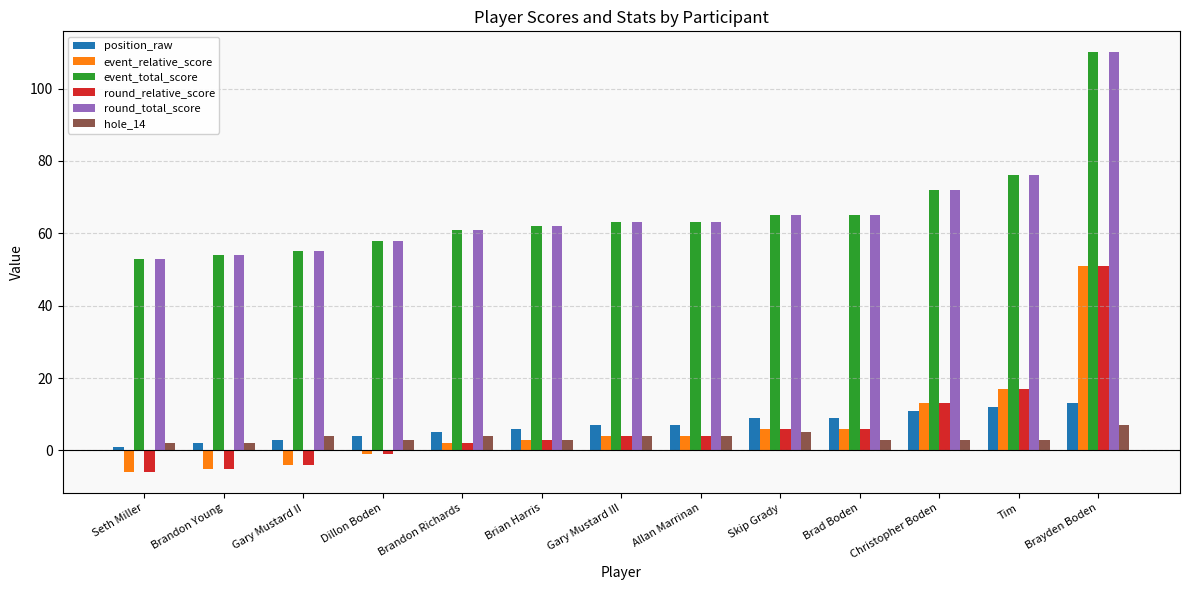

Reading right to left, what are all the values shown in this chart?

position_raw: 13	12	11	9	9	7	7	6	5	4	3	2	1
event_relative_score: 51	17	13	6	6	4	4	3	2	-1	-4	-5	-6
event_total_score: 110	76	72	65	65	63	63	62	61	58	55	54	53
round_relative_score: 51	17	13	6	6	4	4	3	2	-1	-4	-5	-6
round_total_score: 110	76	72	65	65	63	63	62	61	58	55	54	53
hole_14: 7	3	3	3	5	4	4	3	4	3	4	2	2